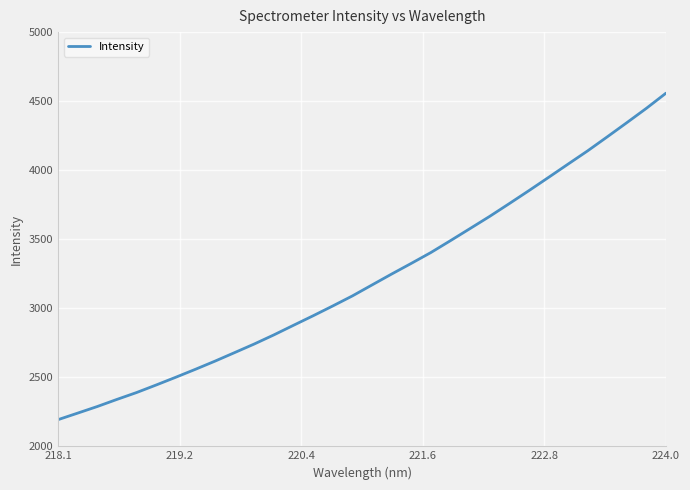

What is the difference between the maximum and minimum values?

2365.0